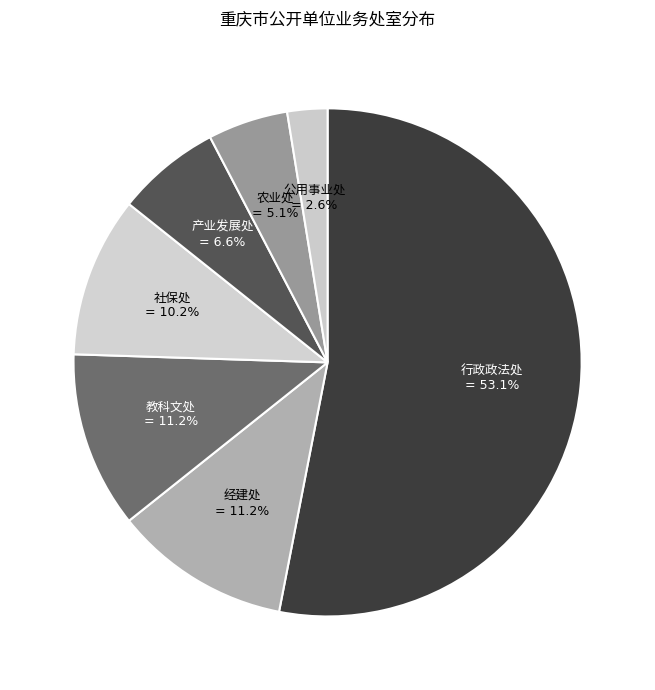

Is there a majority slice in this chart?

Yes